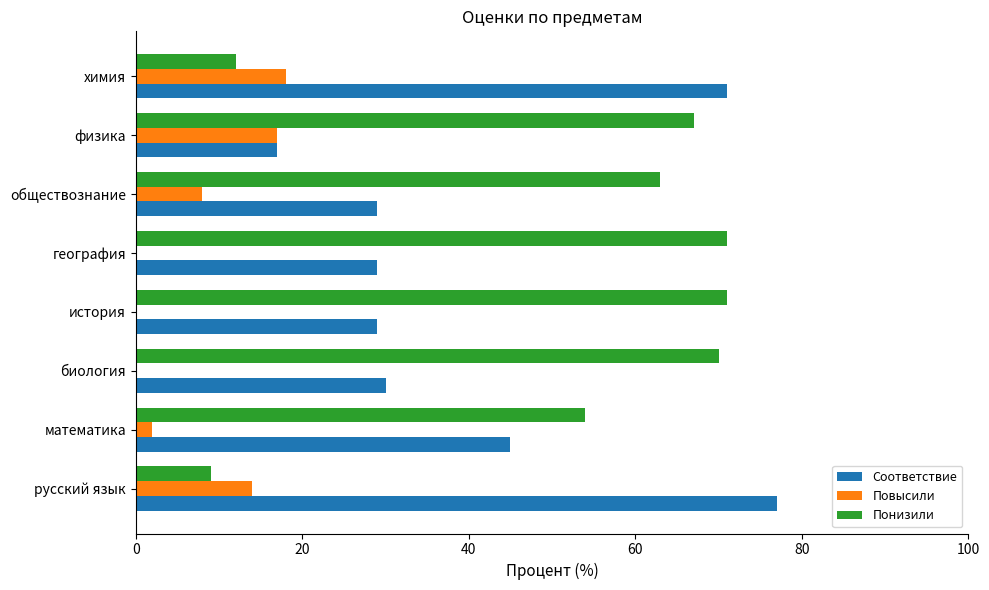

What is the maximum value for Понизили?

71